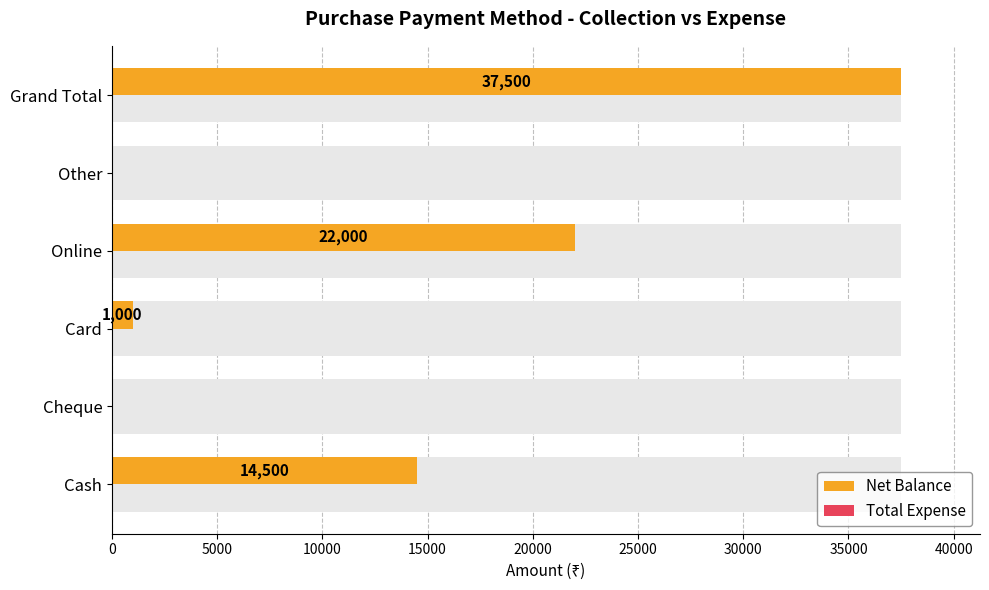

At 0, list the series in order from smallest to largest.

Total Expense, Net Balance